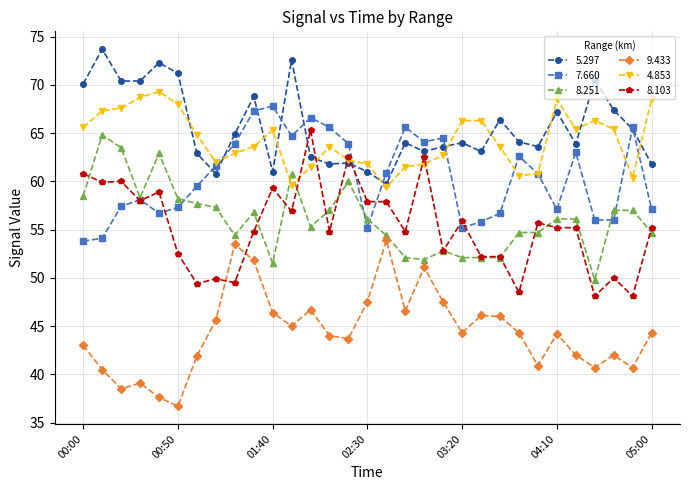

What is the minimum value for 5.297?

59.7